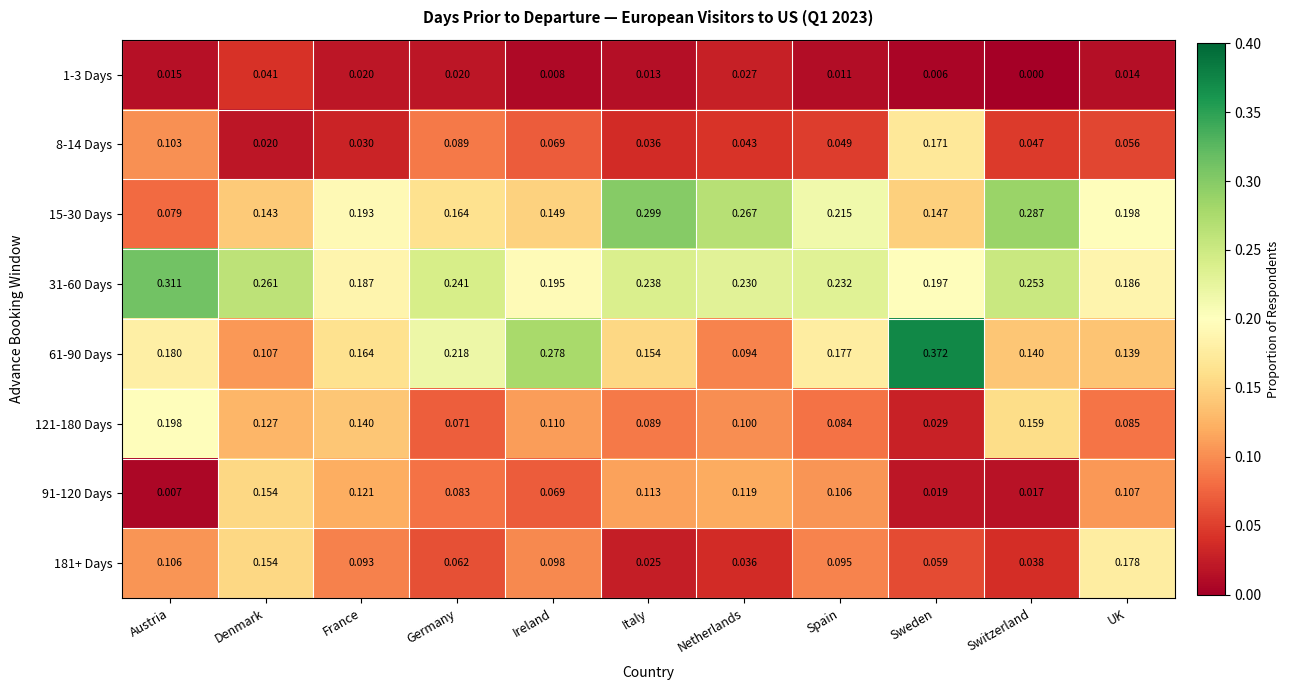

Rank the categories by 31-60 Days value from highest to lowest.

Austria, Denmark, Switzerland, Germany, Italy, Spain, Netherlands, Sweden, Ireland, France, UK